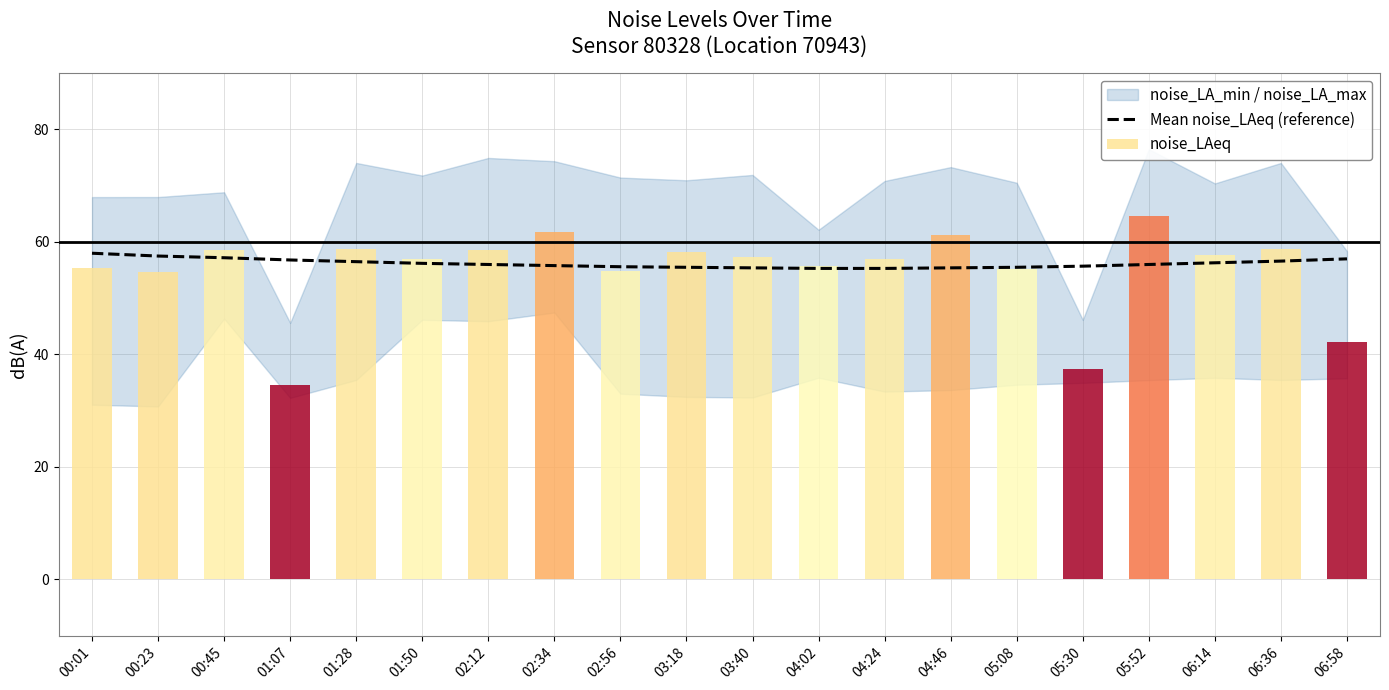

At which label is the value closest to 56?

02:12